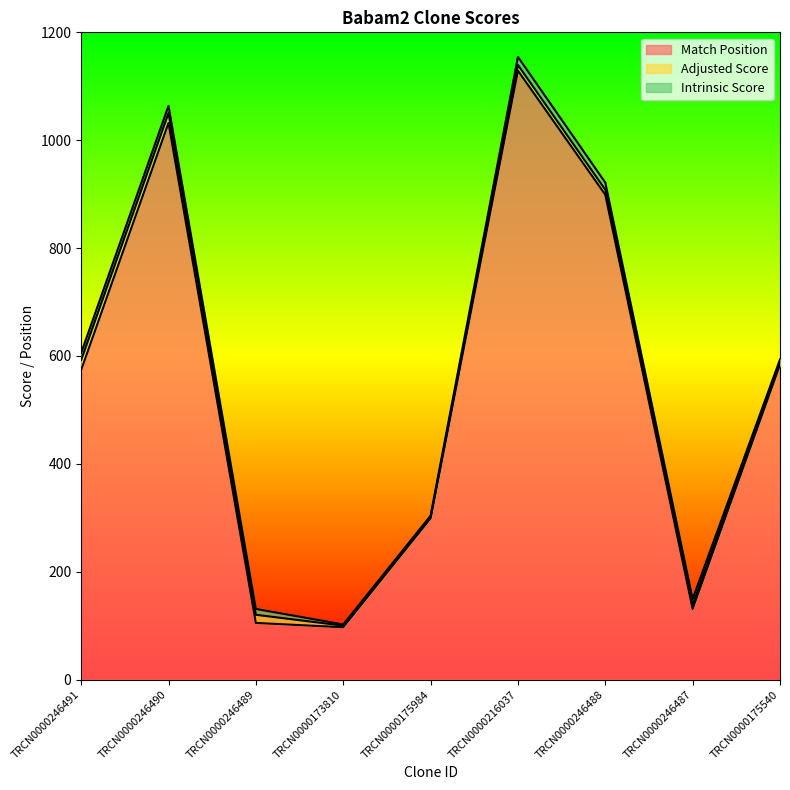

What is the difference between the maximum and minimum values in the Adjusted Score series?

16.4